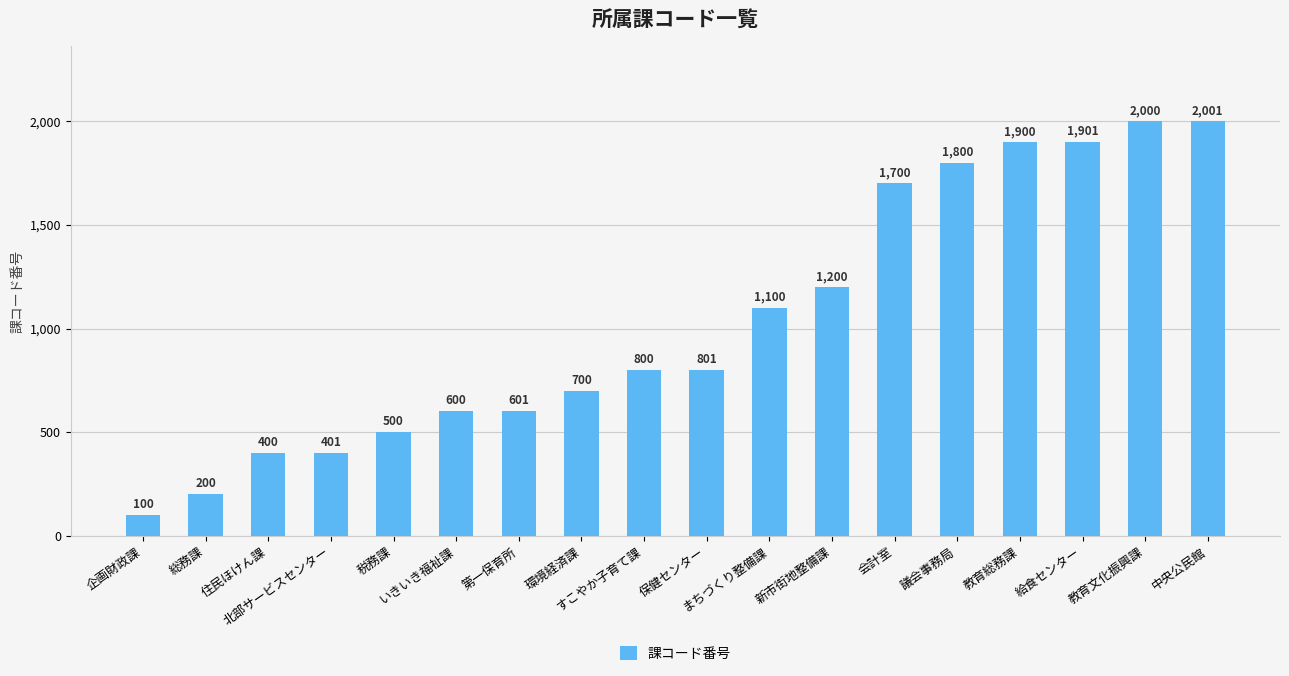

What is the value of the 10th bar from the left?

801